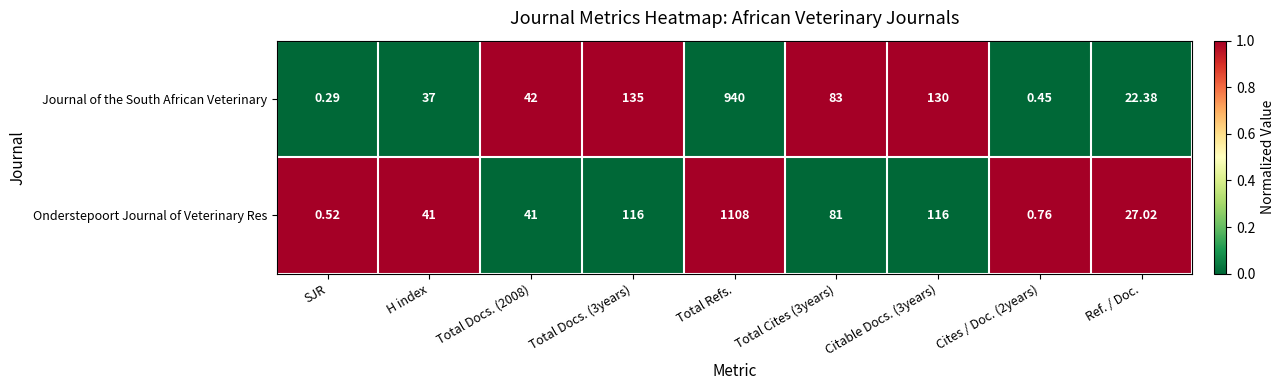

At which category is the sum across all series the highest?

Total Refs.